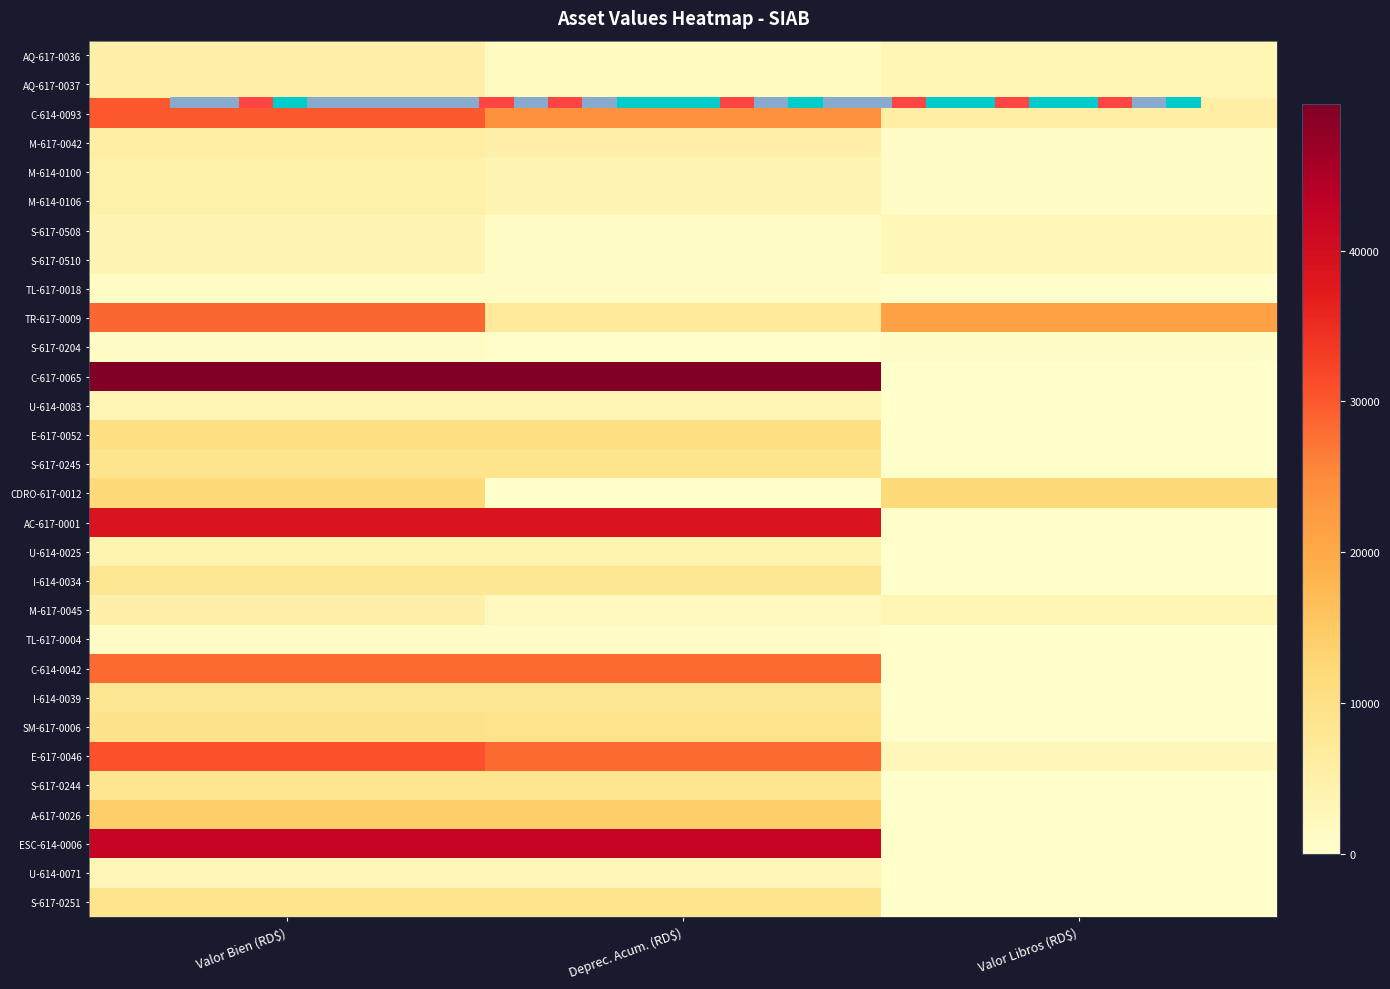

How many values in the A-617-0026 series are below 14094?

1